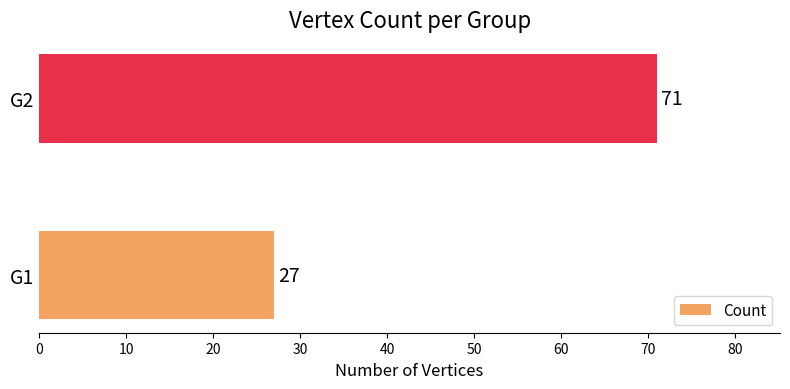

Are the bars grouped side by side (vs. stacked)?

No